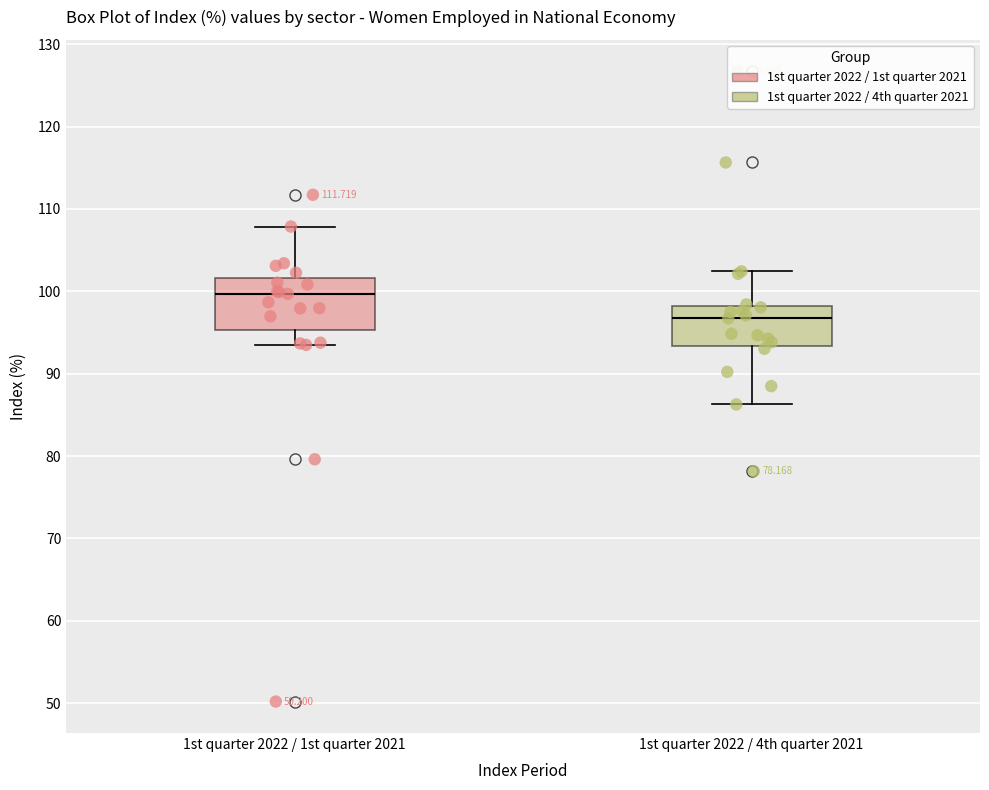

Where does the upper whisker of the box for 1st quarter 2022 / 1st quarter 2021 end on the y-axis? The values are not printed on the chart, so give them approximately, as read against the axis.

108